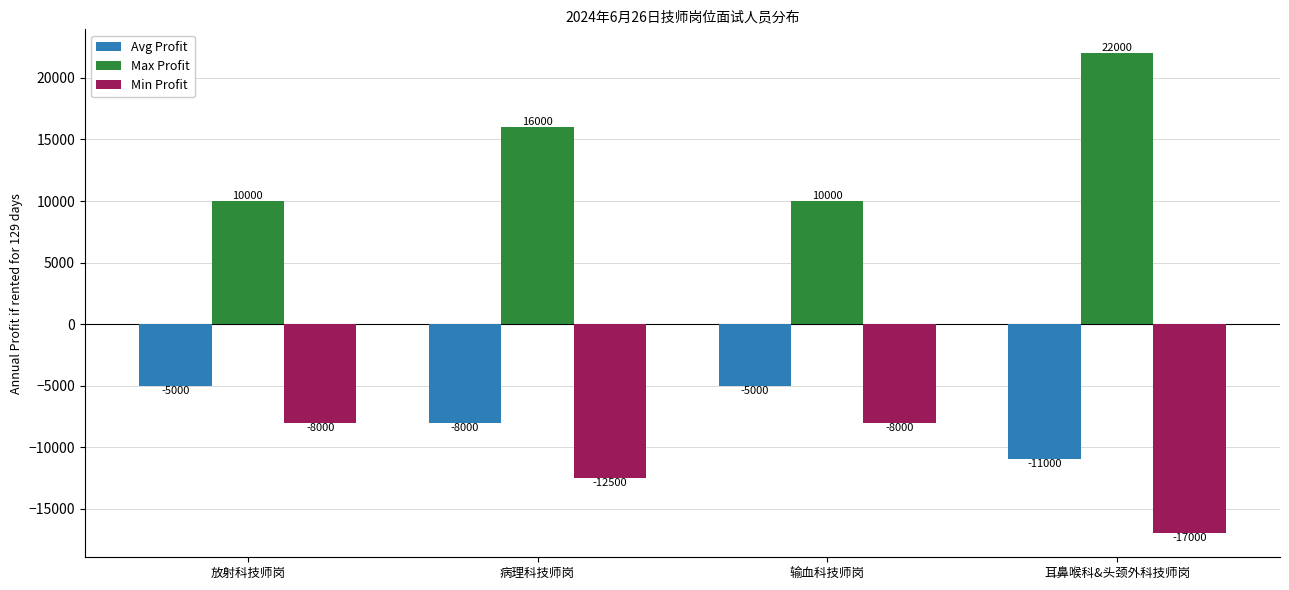

Between 病理科技师岗 and 耳鼻喉科&头颈外科技师岗, which series saw the biggest shift?

Max Profit